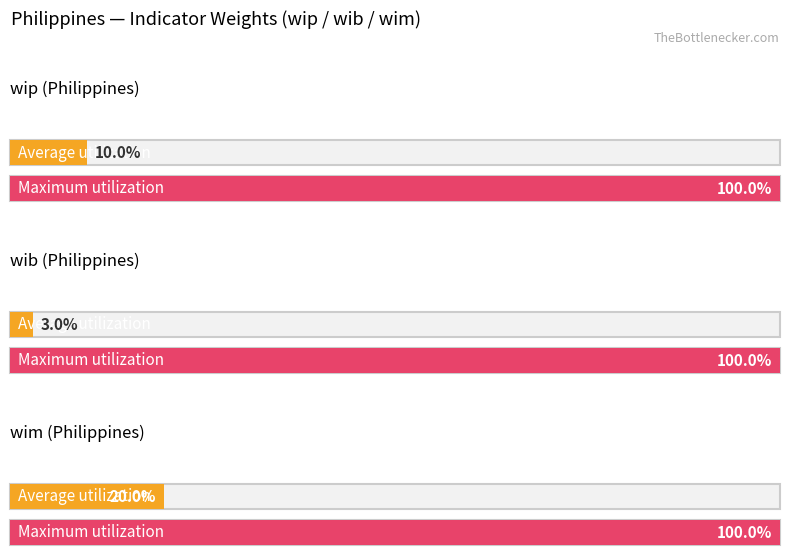

List the labels in order of Average utilization value, largest first.

wim, wip, wib